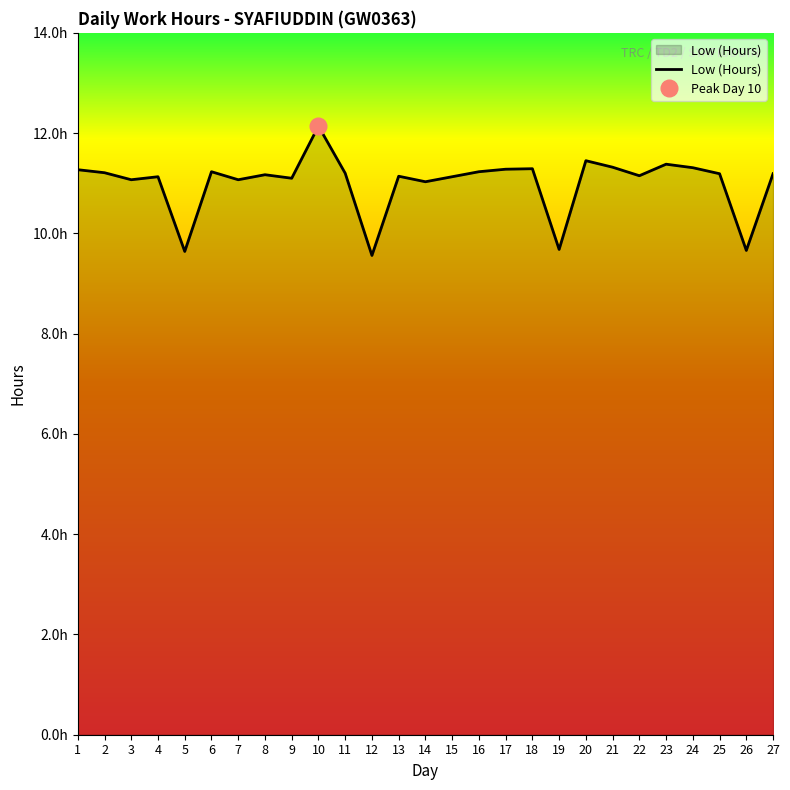

What is the approximate value at 24?

11.3